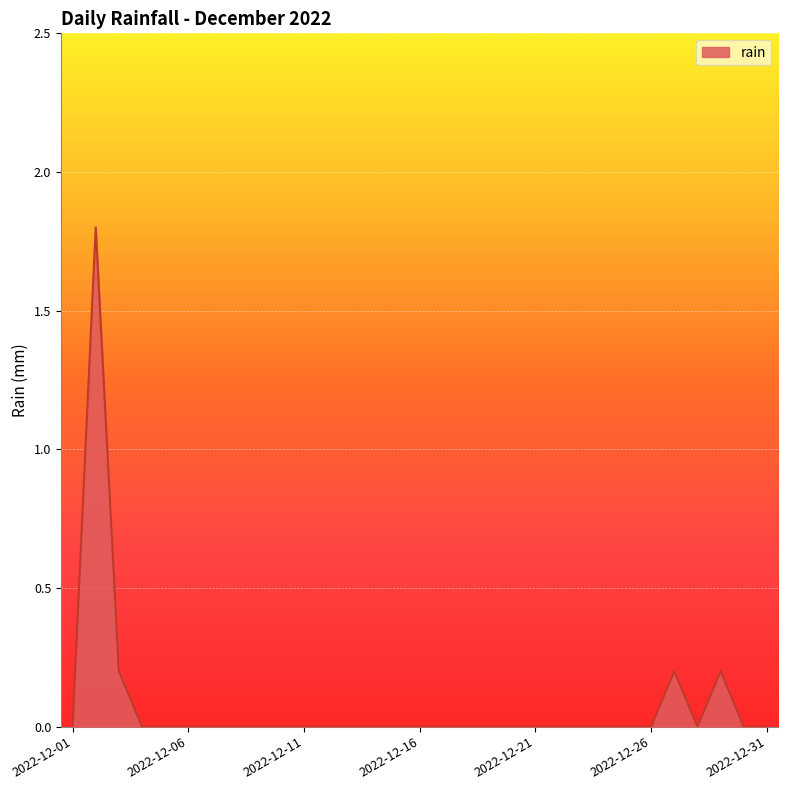

What is the greatest value displayed?

1.8